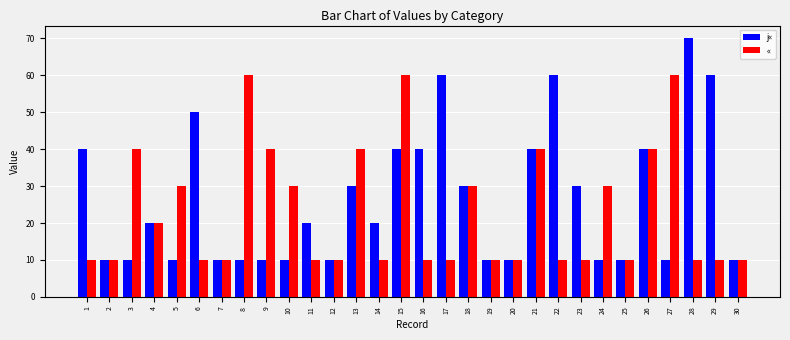

How many bars are there in each group?

2